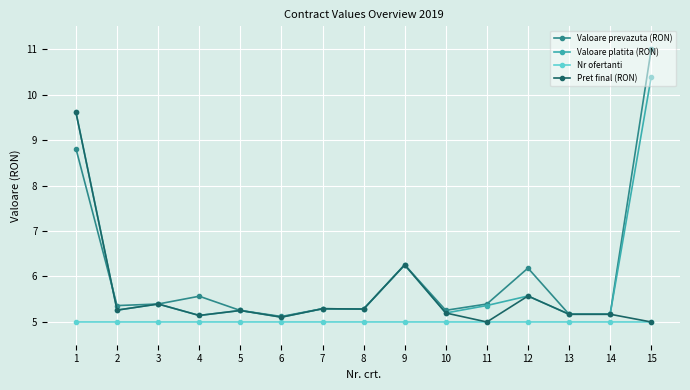

Which series changed the most between 12 and 15?

Valoare platita (RON)